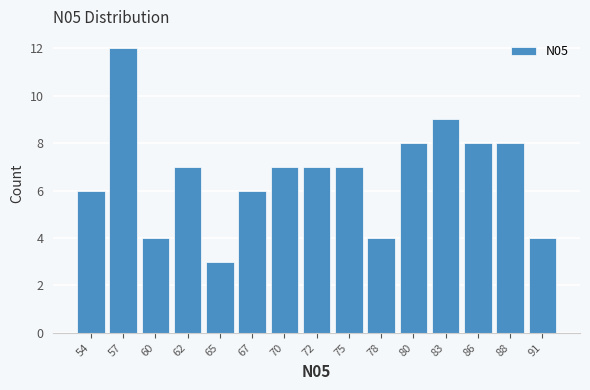

Reading right to left, transcribe all the data shown in this chart.

4	8	8	9	8	4	7	7	7	6	3	7	4	12	6